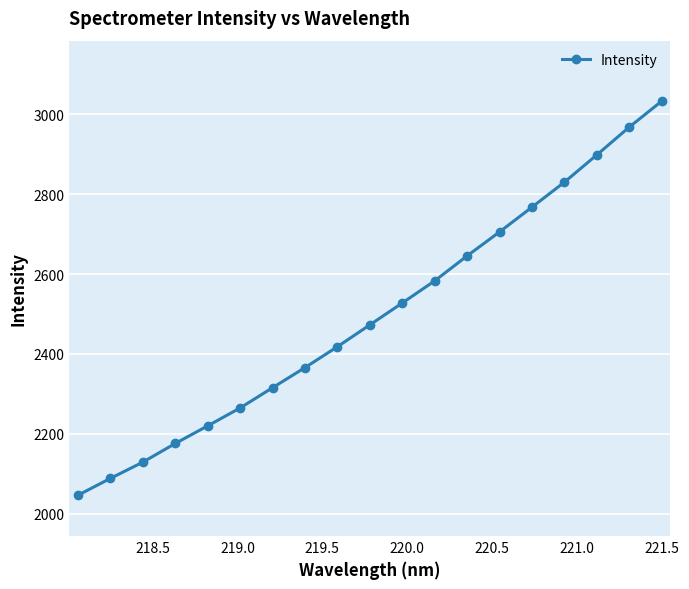

What is the difference between the second highest and second lowest values?

880.3